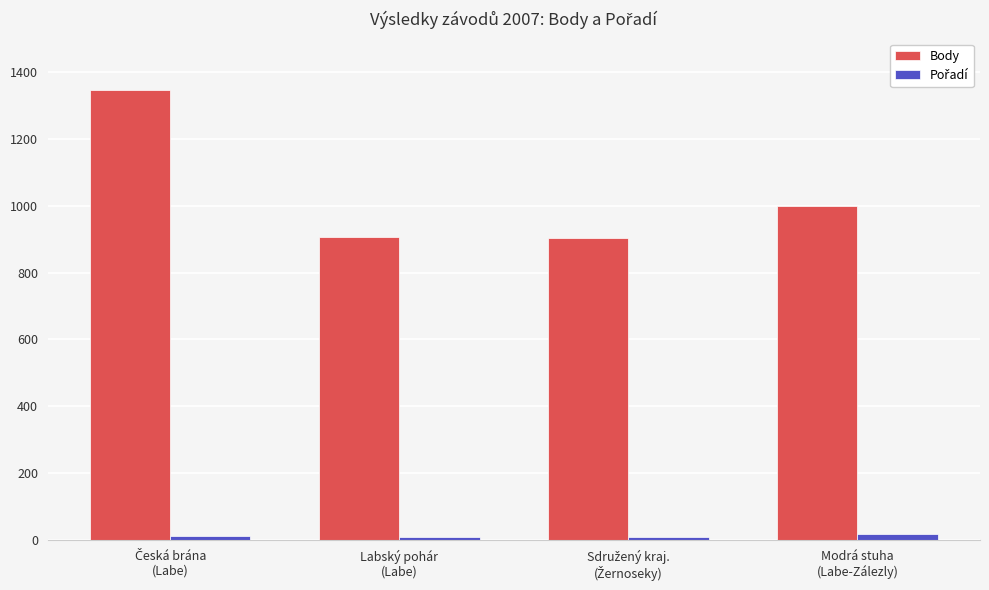

What position from the left is Modrá stuha
(Labe-Zálezly)?

4